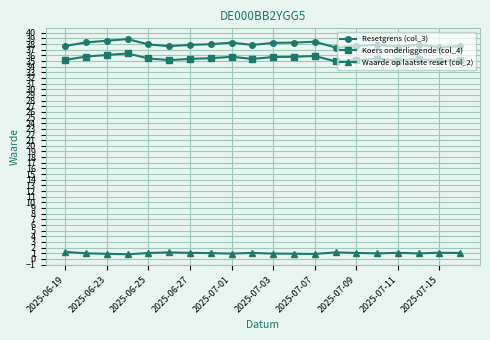

What is the greatest value displayed?

38.9